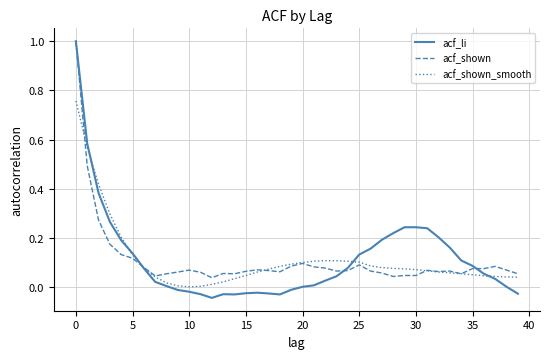

What is the greatest value displayed?

1.0